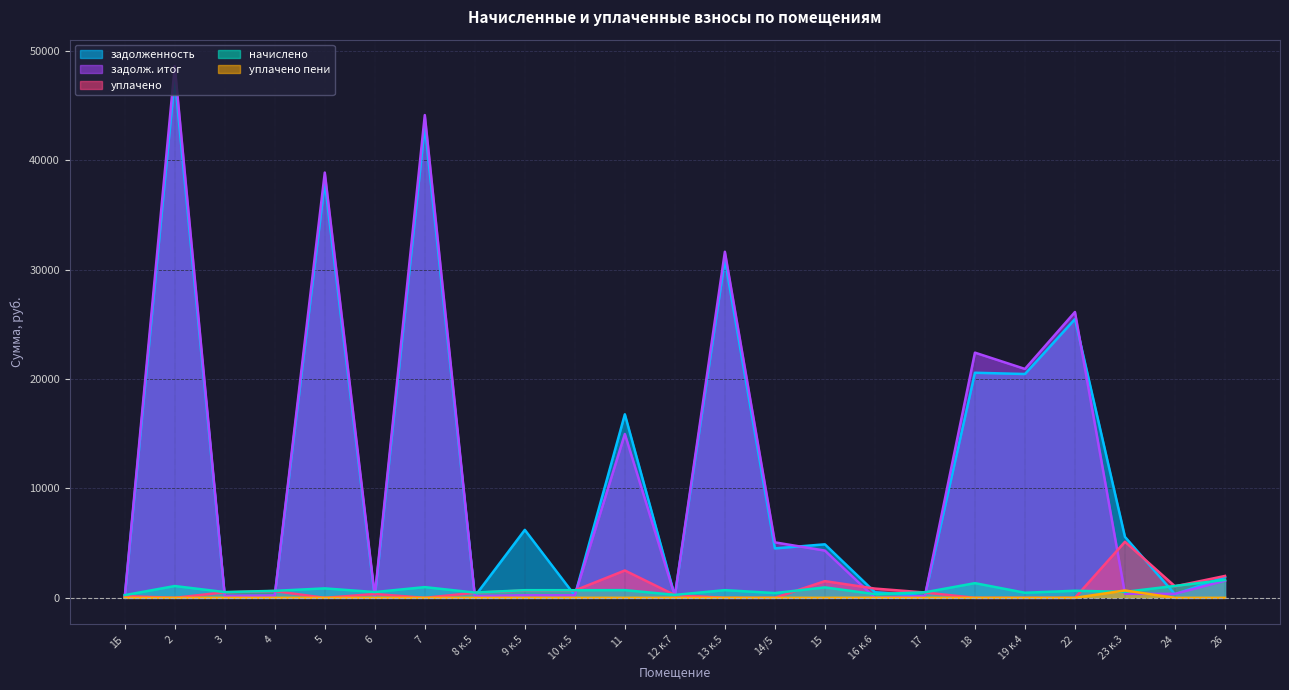

Which label corresponds to the smallest value in the chart?

1Б